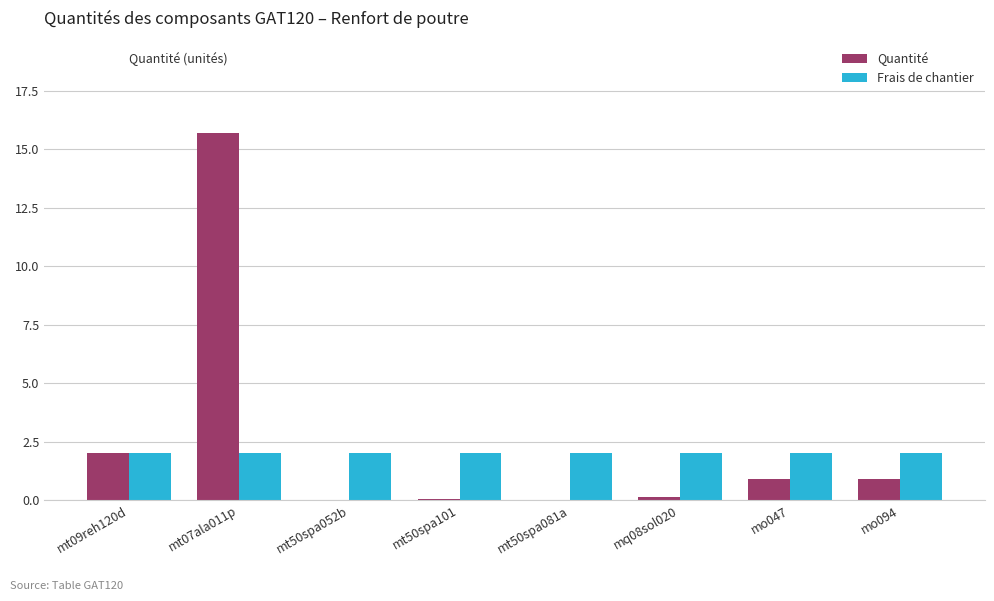

Are the bars horizontal?

No